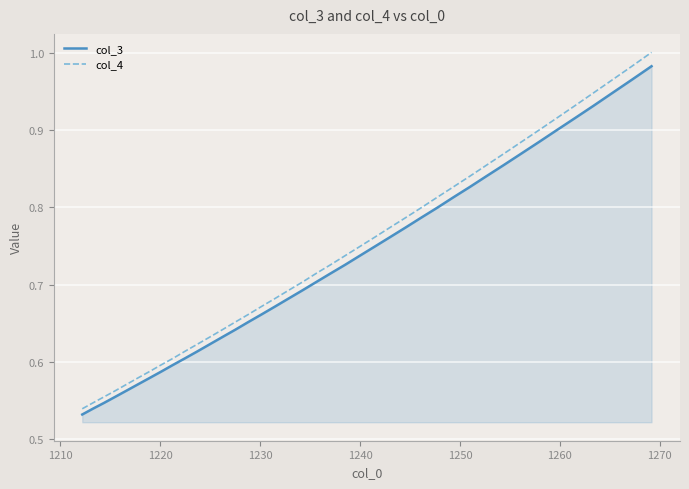

What is the difference between the second highest and minimum values in the col_3 series?

0.4